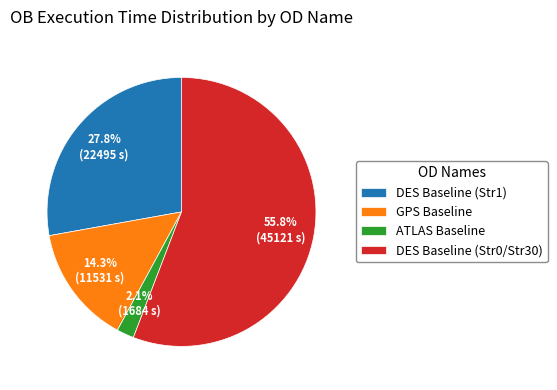

Is GPS Baseline the majority of the pie?

No